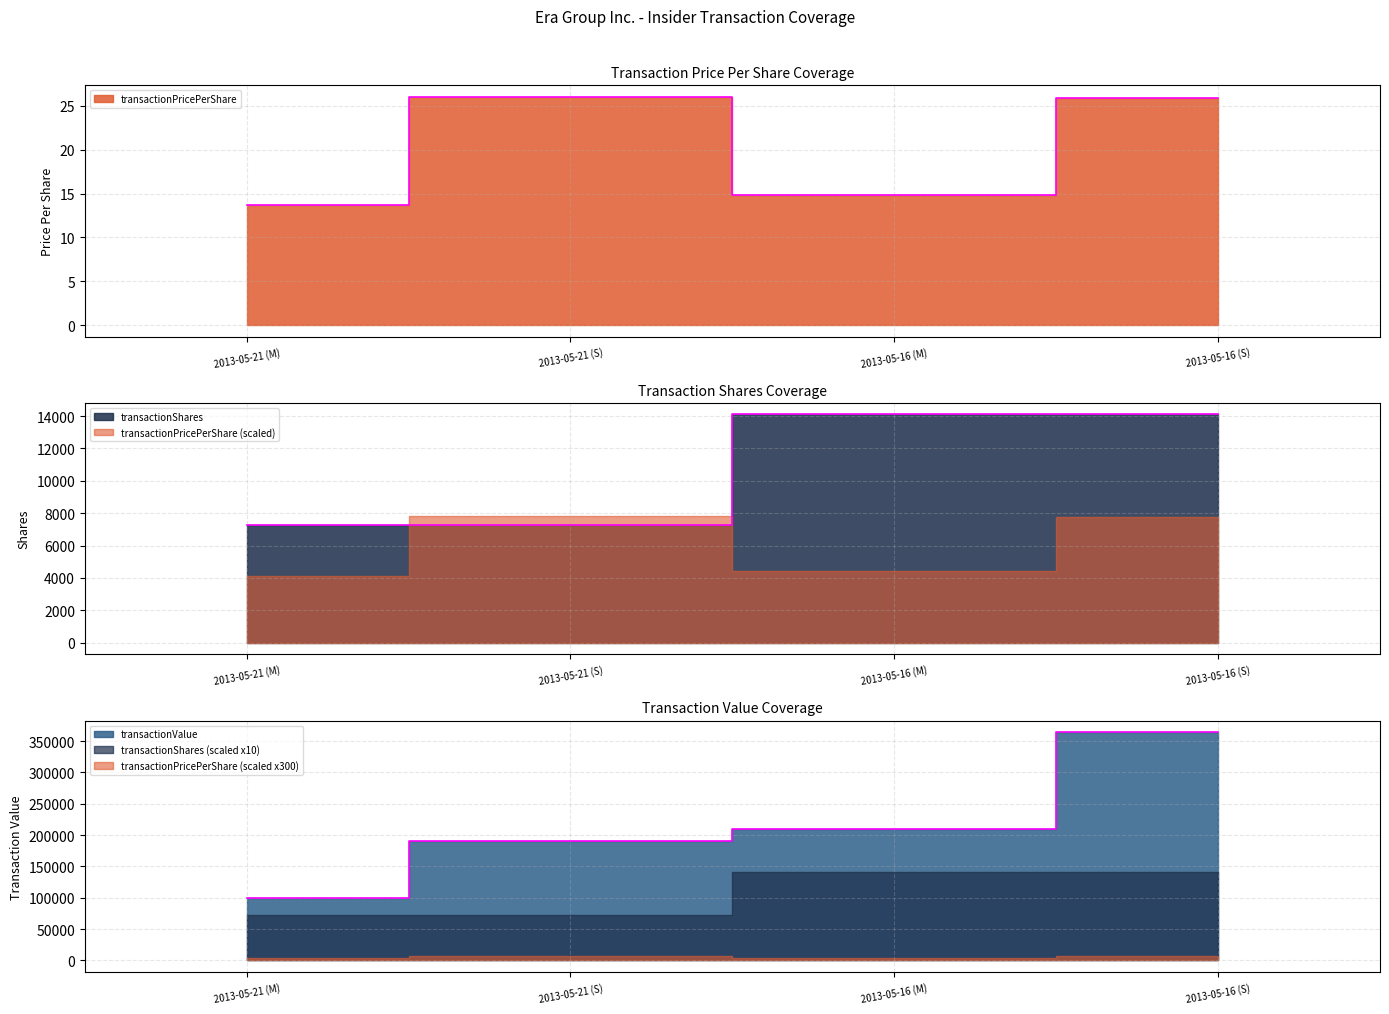

What is the lowest value of the transactionValue series?

99671.0